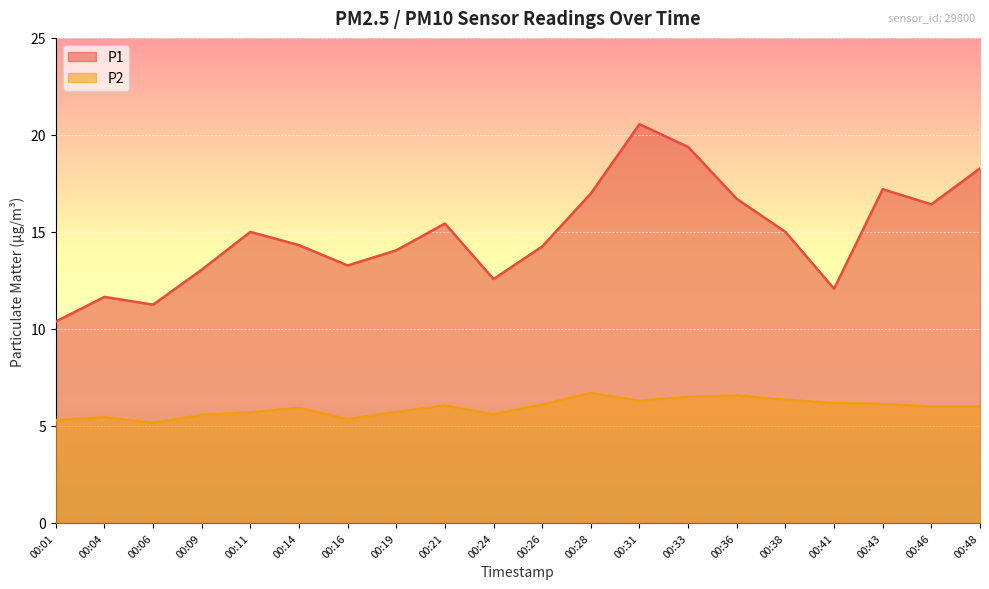

True or false: P2 and P1 intersect in this chart.

False